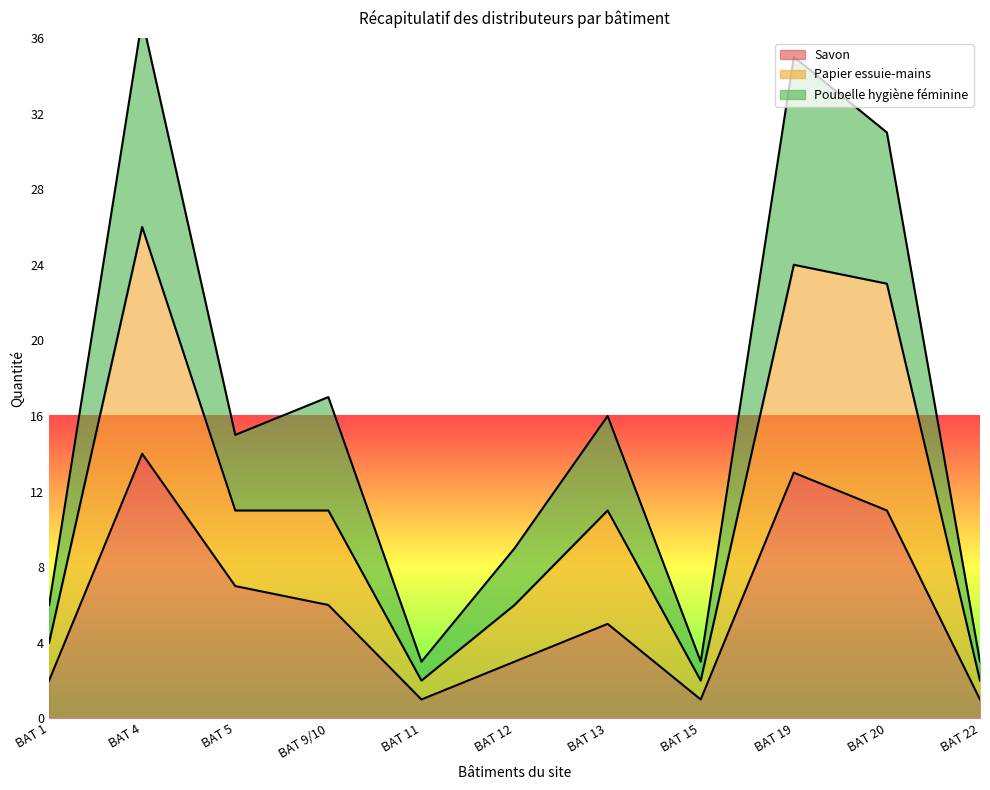

Reading left to right, what are all the values shown in this chart?

Savon: 2	14	7	6	1	3	5	1	13	11	1
Papier essuie-mains: 4	26	11	11	2	6	11	2	24	23	2
Poubelle hygiène féminine: 6	37	15	17	3	9	16	3	35	31	3